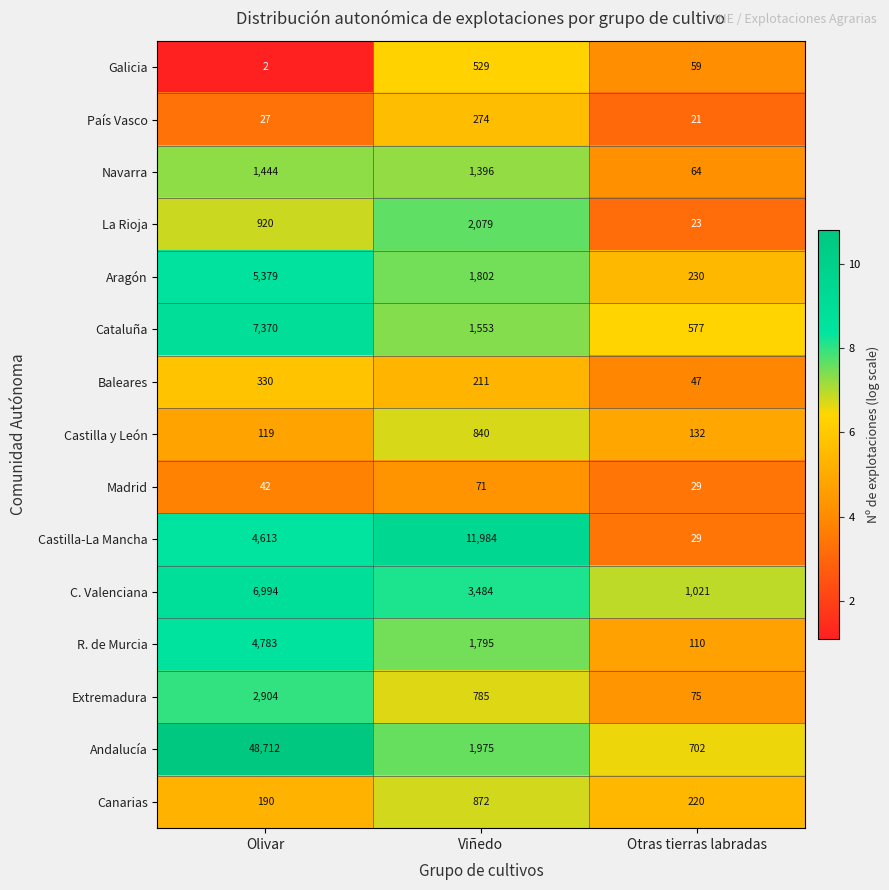

How many categories are shown in the chart?

3